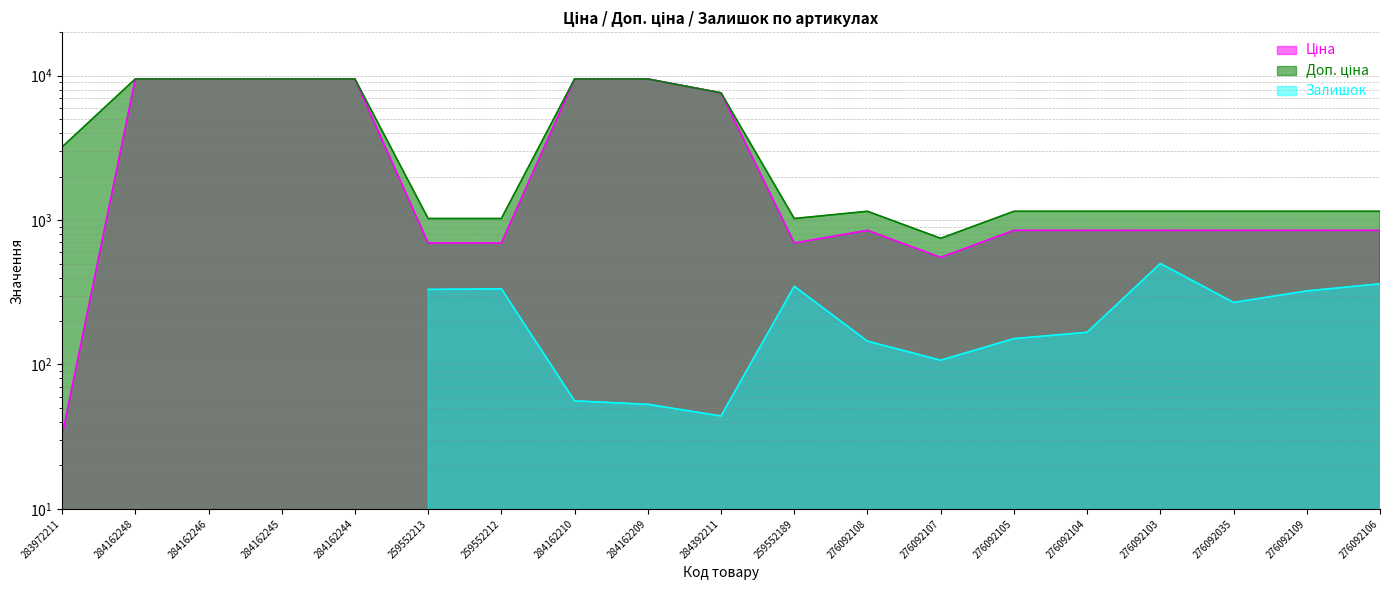

Does the chart display data point markers on the line(s)?

No